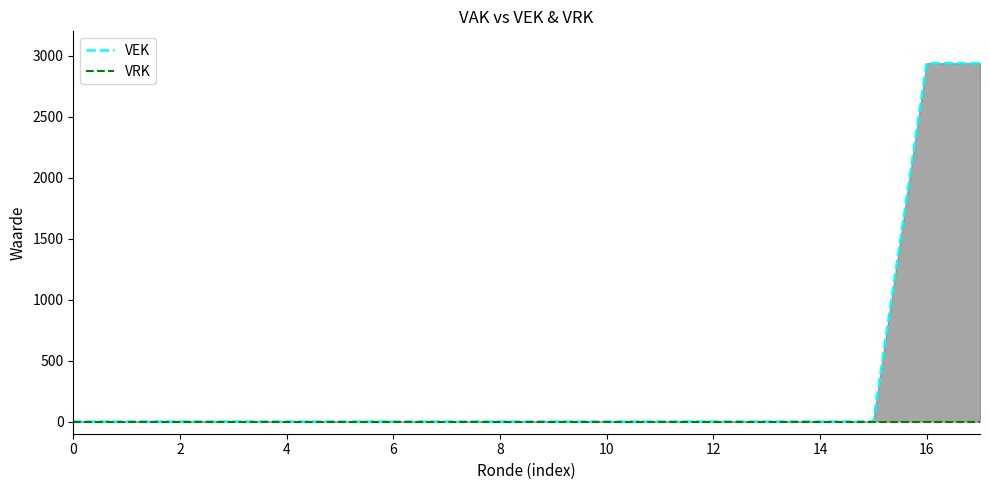

Is it true that VEK equals 1897 at 11?

False